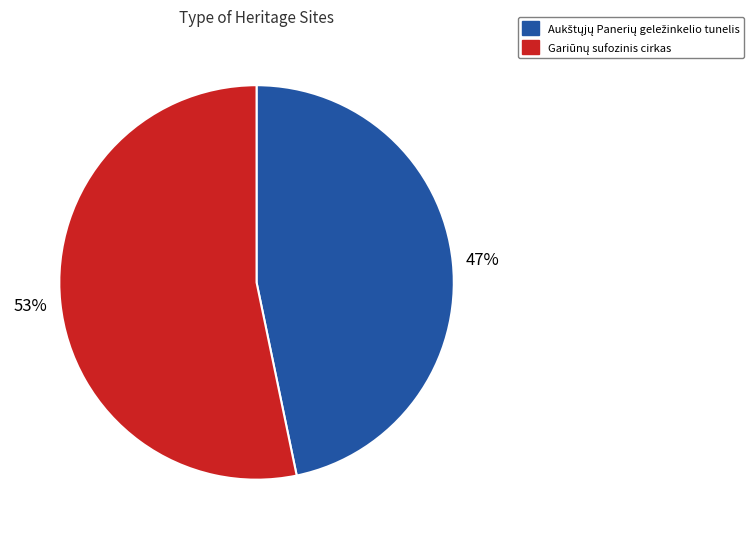

Does any single category account for the majority?

Yes